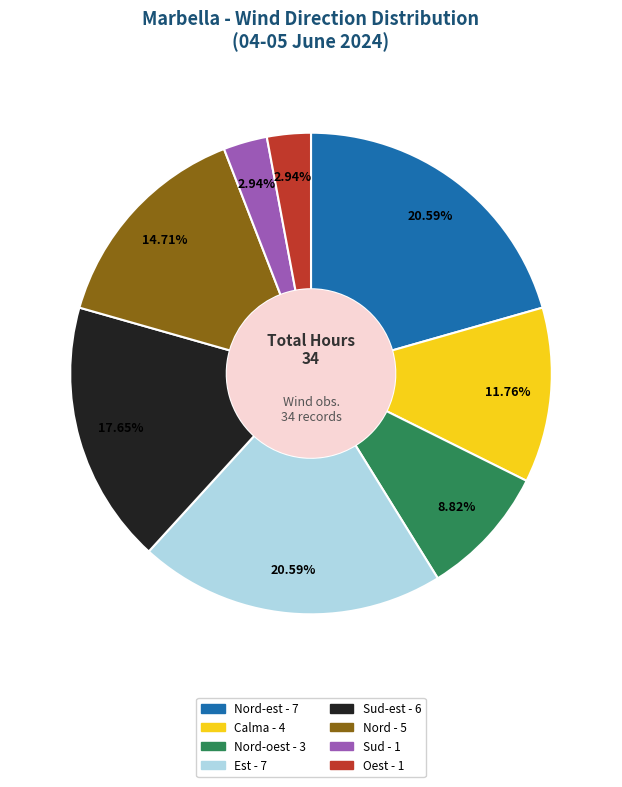

Is there any slice that represents more than half of the pie?

No